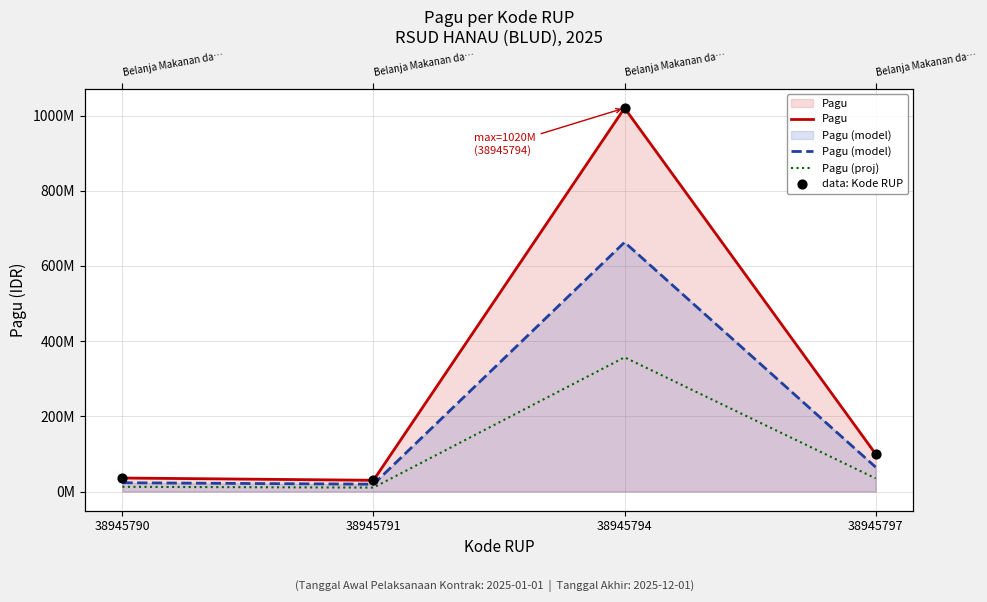

Is the value of data: Kode RUP at 38945794 greater than the value of Pagu (model) at 38945794?

Yes